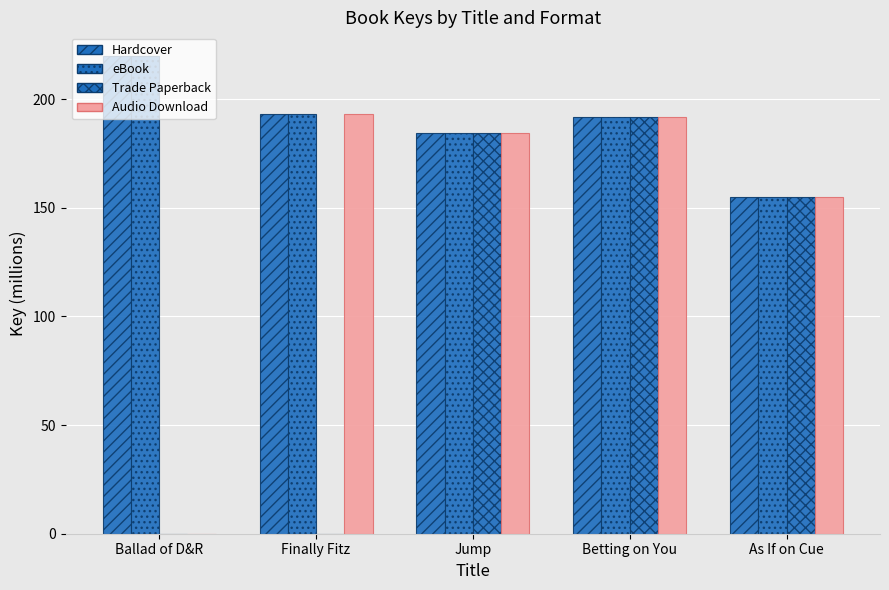

Which has a higher value, Betting on You or Finally Fitz?

Finally Fitz